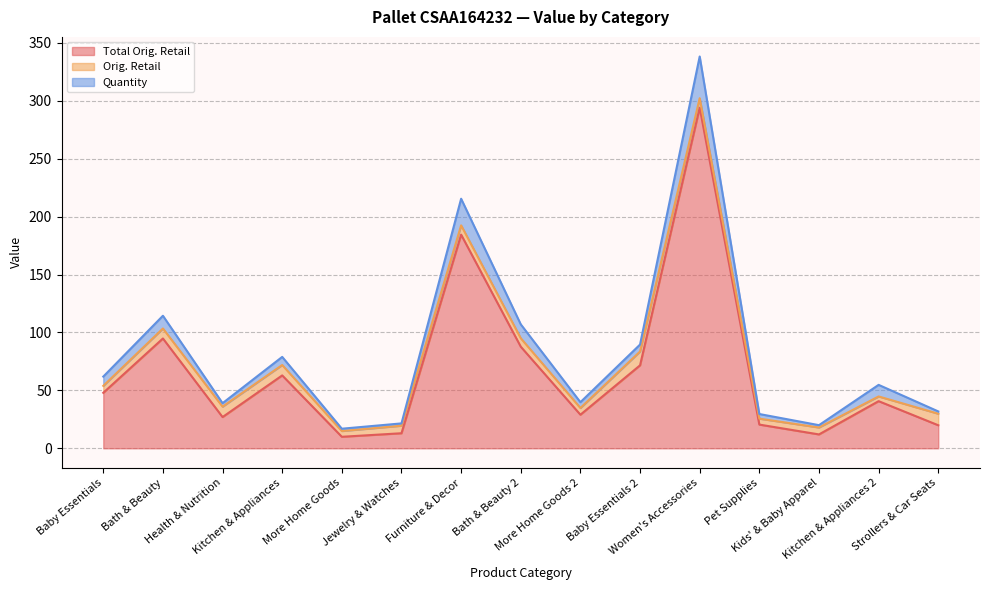

True or false: Quantity and Total Orig. Retail cross at least once.

False